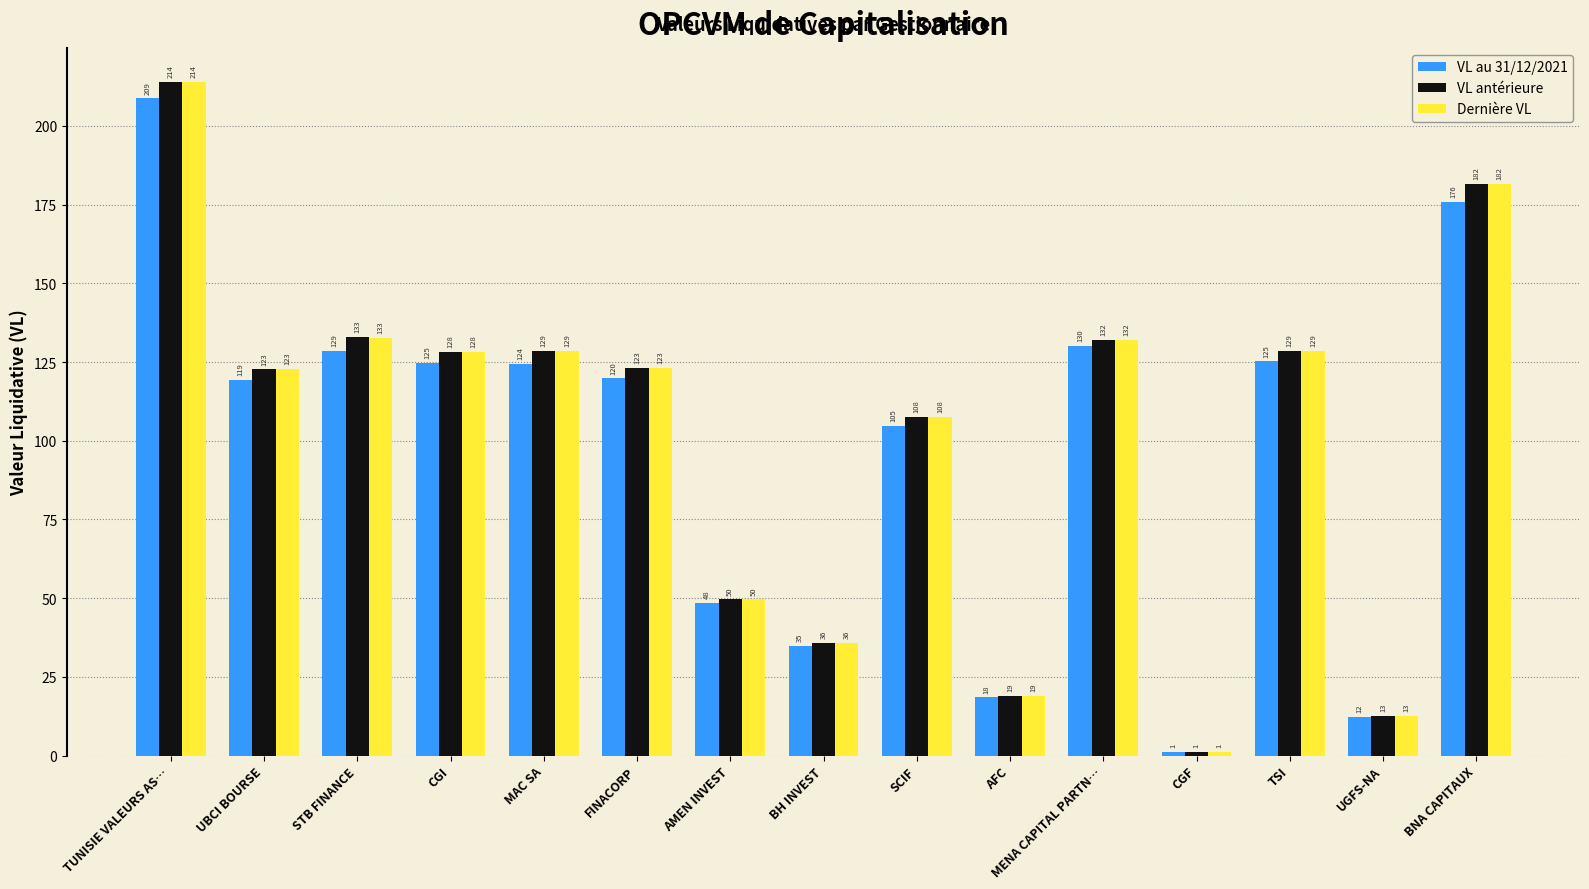

What is the label of the 1st bar from the left?

TUNISIE VALEURS AS…